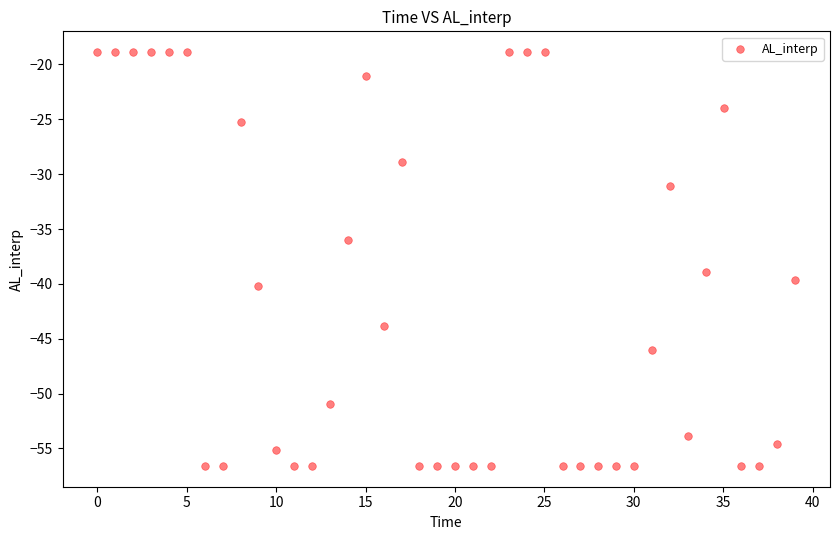

What is the range of X values (max minus min)?

39.0